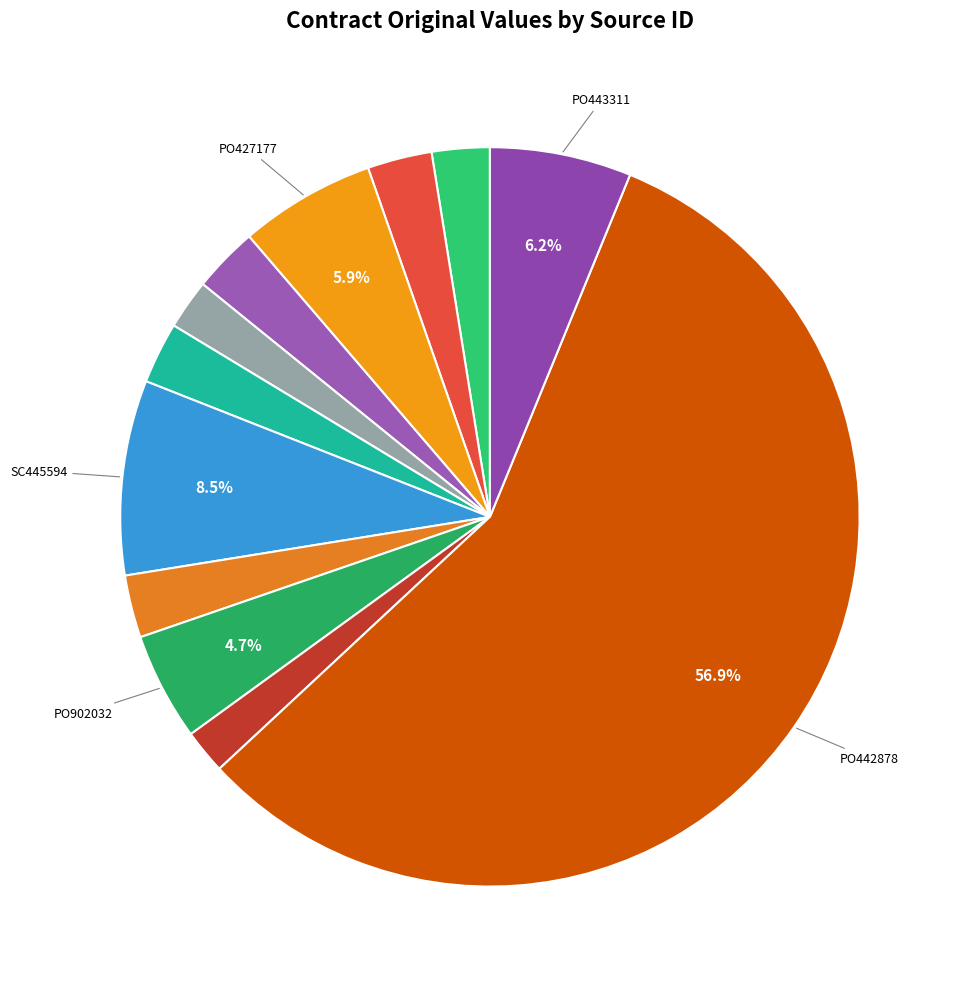

How many slices are in this pie chart?

12